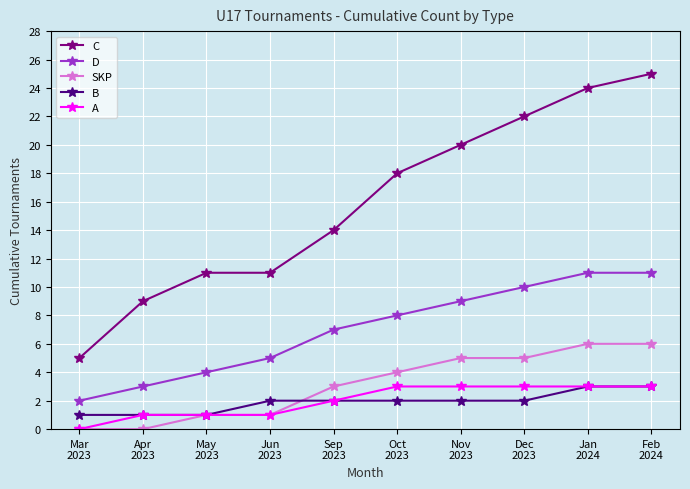

Read the C value at Jun
2023.

11